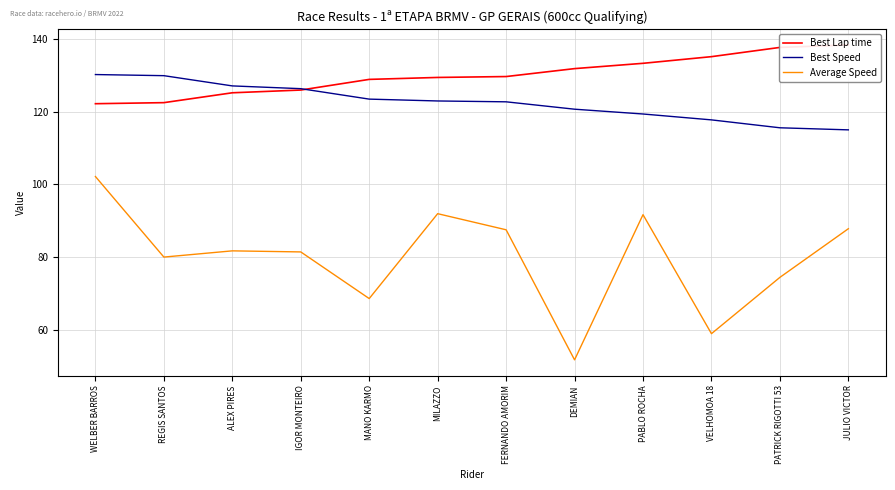

True or false: Average Speed and Best Speed cross at least once.

False